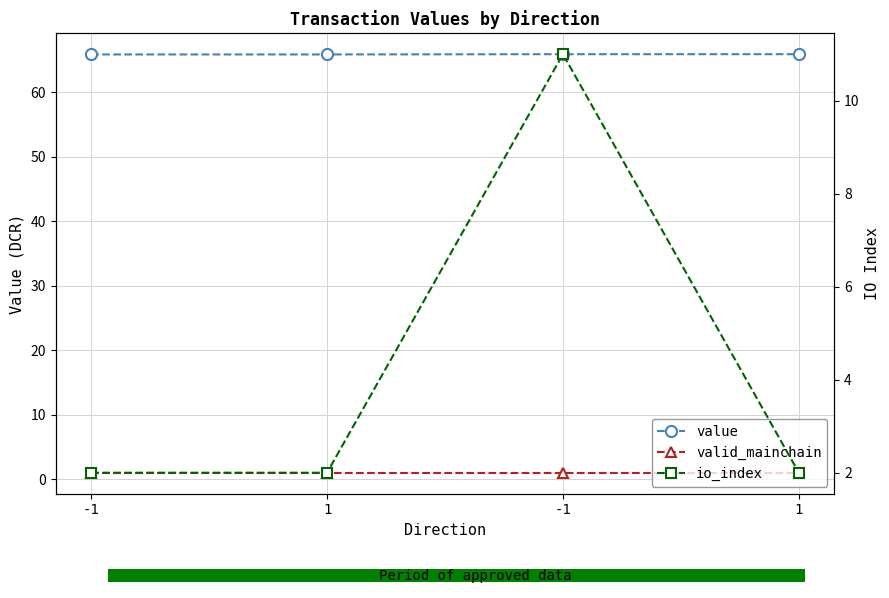

Which series changed the most between -1 and 1?

value